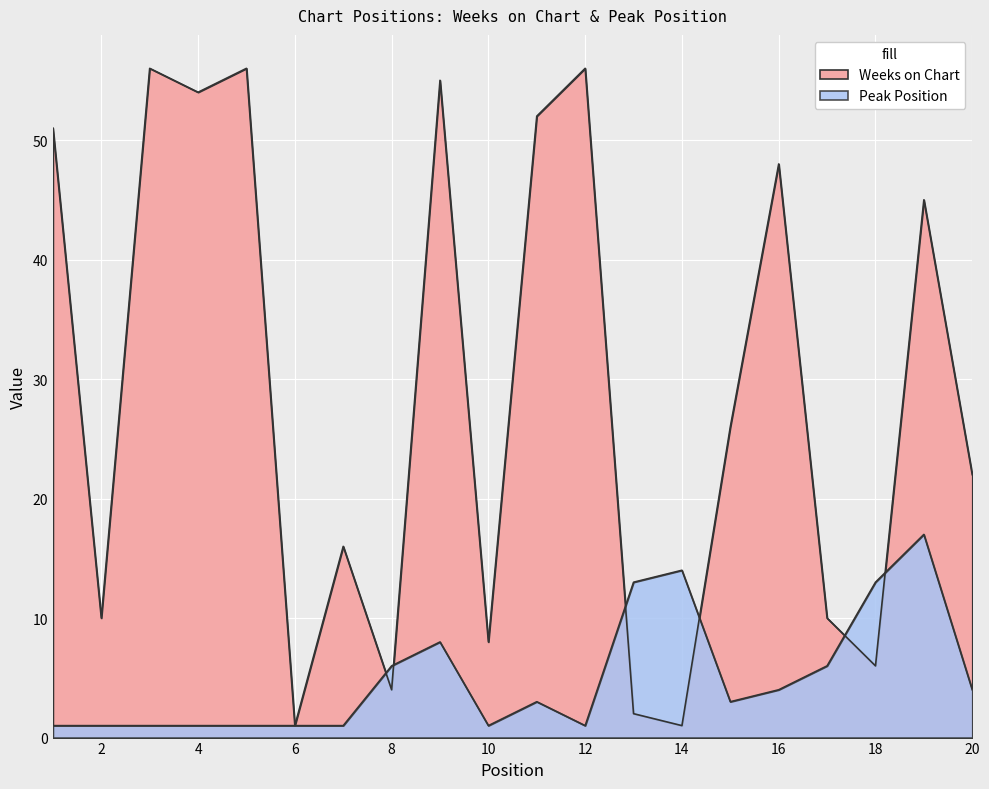

Reading left to right, extract all data points from this chart.

Weeks on Chart: 51	10	56	54	56	1	16	4	55	8	52	56	2	1	26	48	10	6	45	22
Peak Position: 1	1	1	1	1	1	1	6	8	1	3	1	13	14	3	4	6	13	17	4